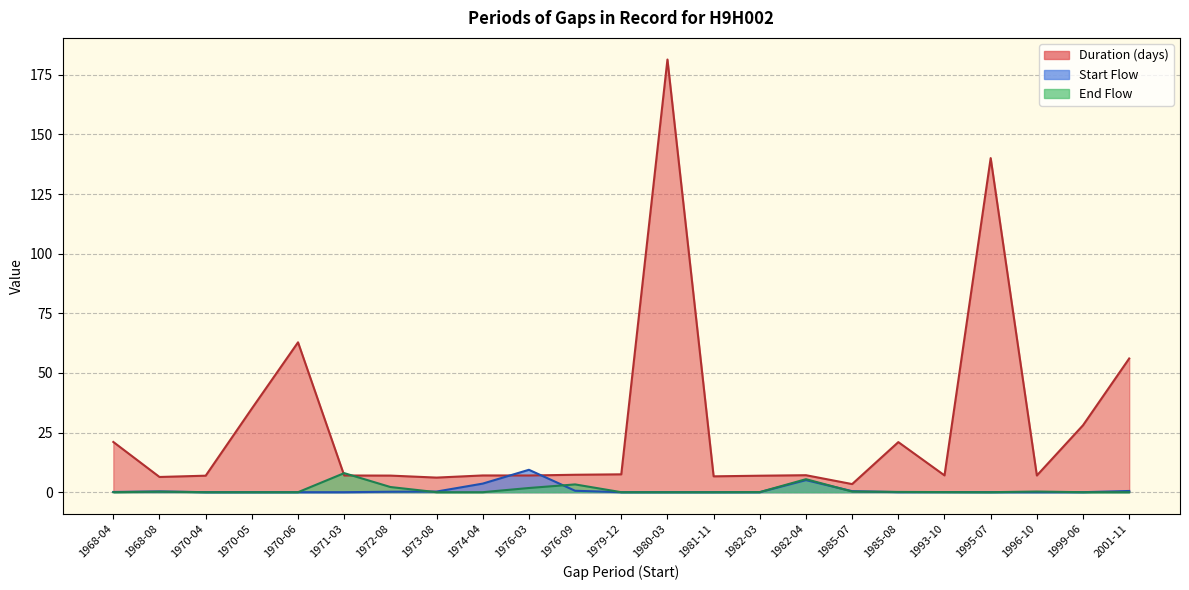

Reading left to right, extract all data points from this chart.

Duration (days): 21.1	6.4	6.9	35.1	62.9	7.0	7.0	6.1	7.0	7.0	7.3	7.5	181.4	6.7	6.9	7.1	3.4	21.0	7.0	140.1	7.0	28.1	56.1
Start Flow: 0.1	0.3	0.0	0.0	0.0	0.0	0.2	0.3	3.6	9.4	0.6	0.0	0.0	0.0	0.0	5.1	0.4	0.0	0.0	0.0	0.0	0.0	0.5
End Flow: 0.0	0.2	0.0	0.0	0.0	8.0	2.2	0.0	0.0	1.8	3.3	0.0	0.0	0.0	0.0	5.4	0.3	0.1	0.0	0.0	0.3	0.0	0.0